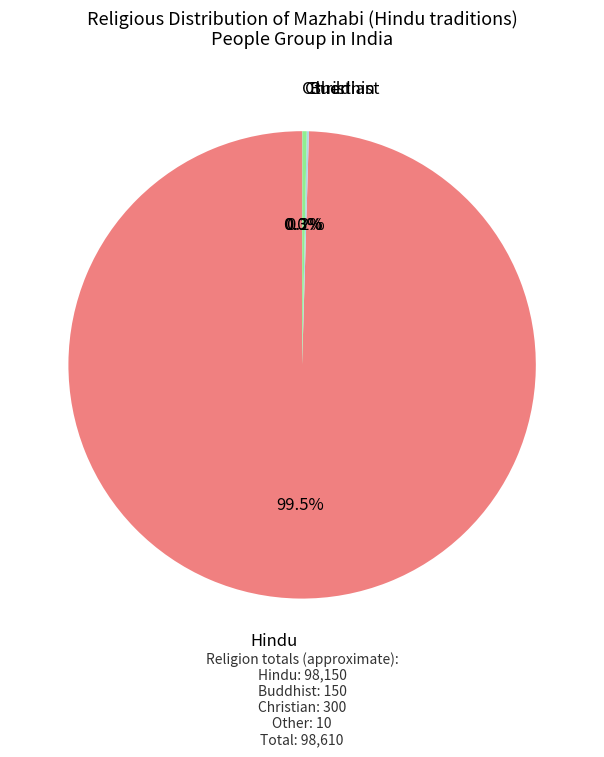

What is the largest slice in the pie chart?

Hindu